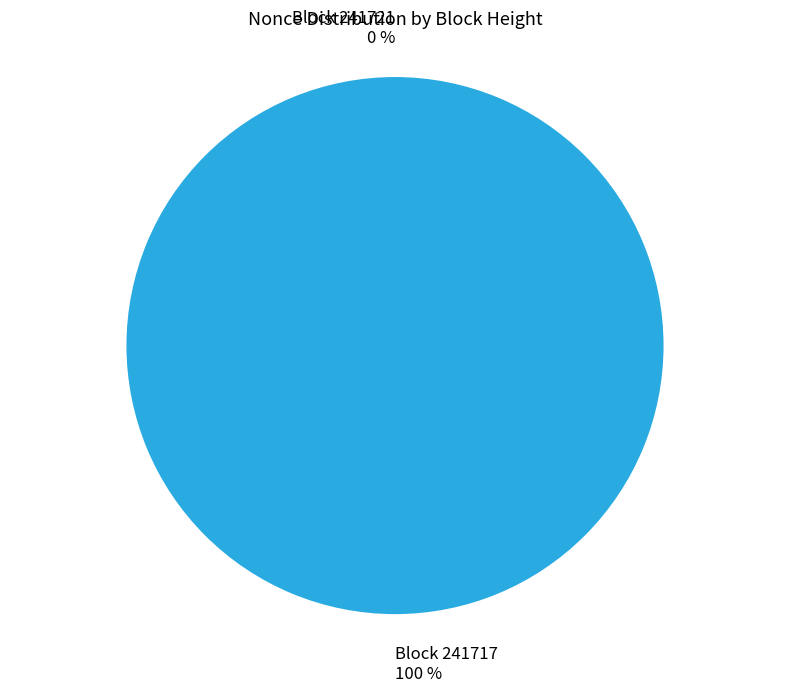

Does 241717 account for over 50% of the chart?

Yes